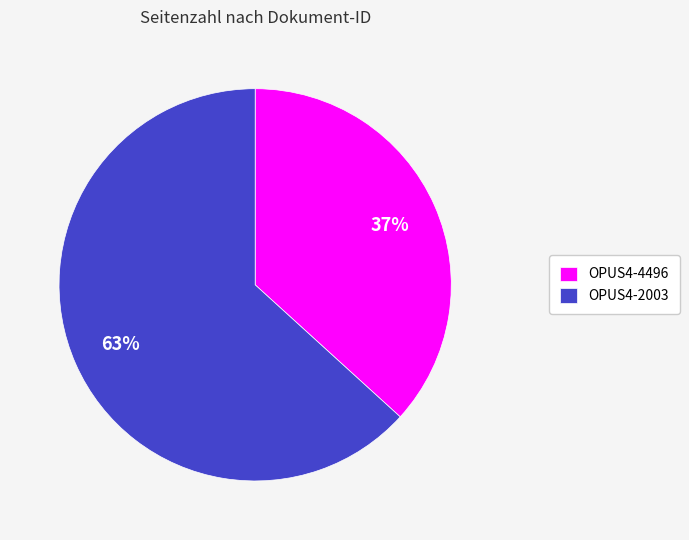

Is the sum of OPUS4-2003 and OPUS4-4496 greater than half?

Yes